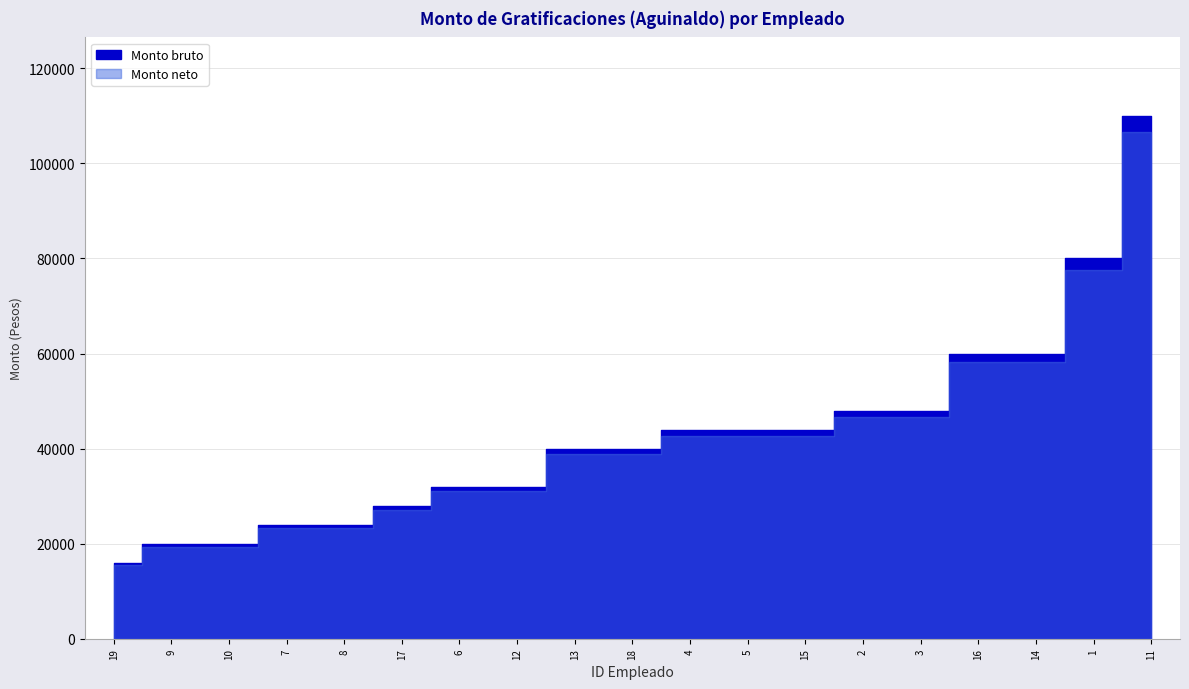

At which category does the chart reach its minimum across all series?

19